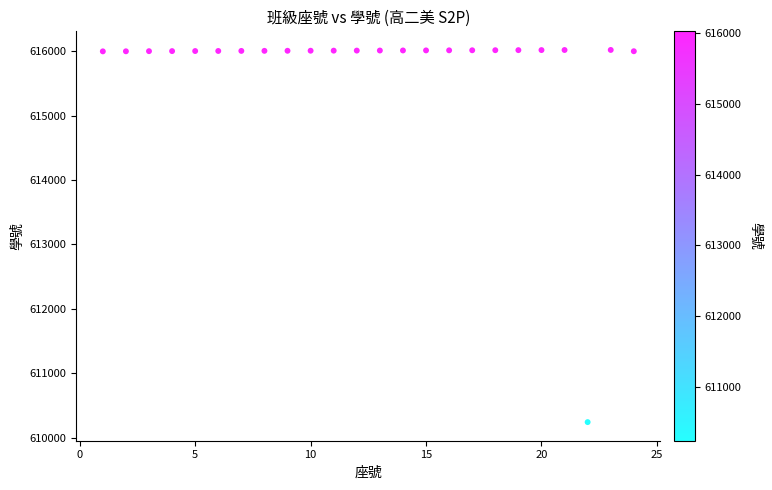

What is the range of Y values (max minus min)?

5783